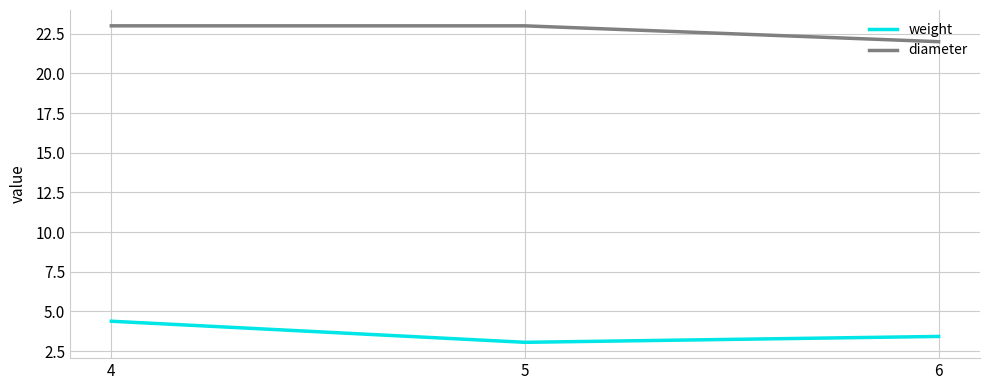

Is this an area chart (filled region under the line)?

No